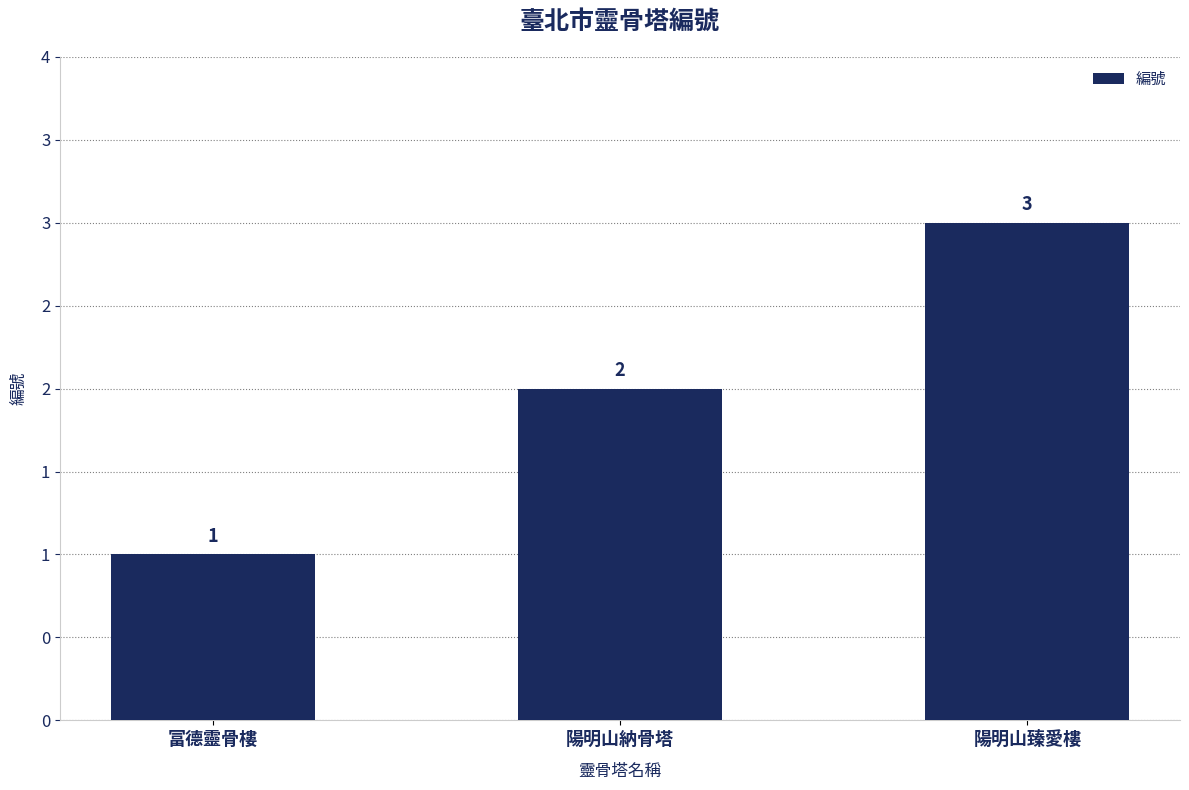

What value does the data have at 陽明山臻愛樓?

3